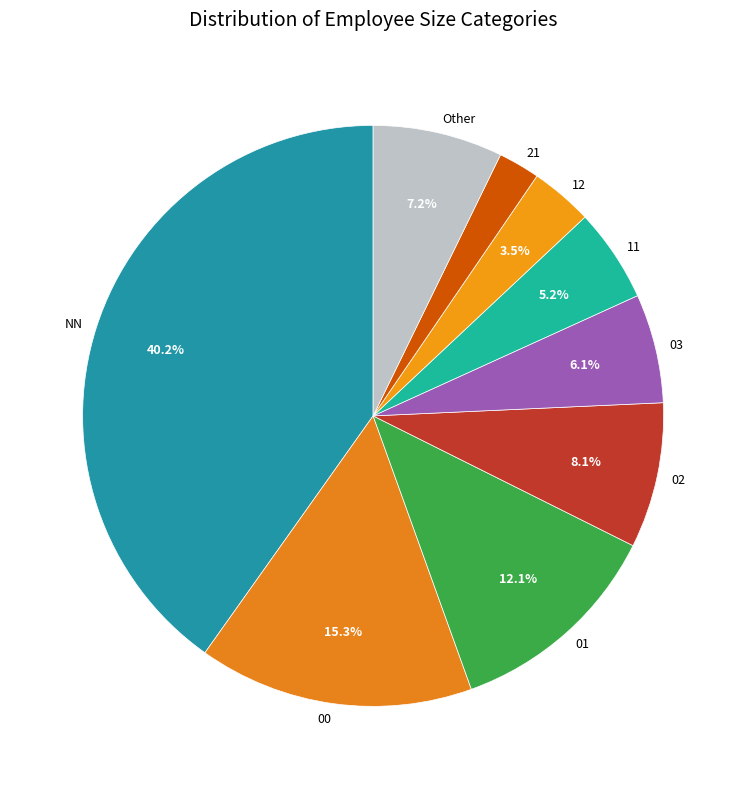

To the nearest percent, what is the difference between the largest and smallest slice percentages?

38%